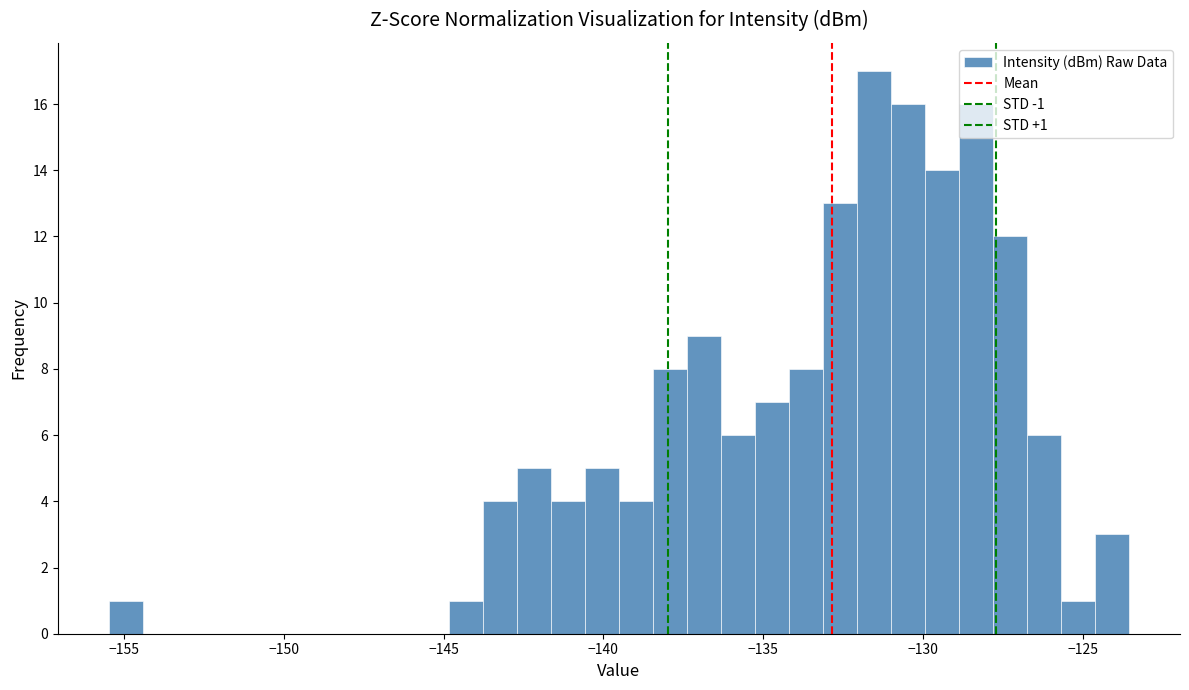

Around what value on the x-axis is the tallest bar? Give the approximate position of its centre, as read against the axis.

-131.5